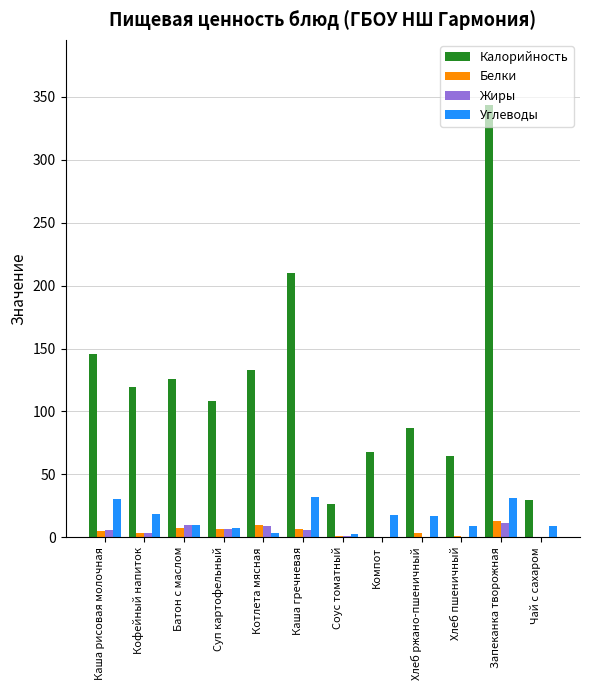

What is the difference between the Углеводы values at Каша рисовая молочная and Хлеб ржано-пшеничный?

13.8